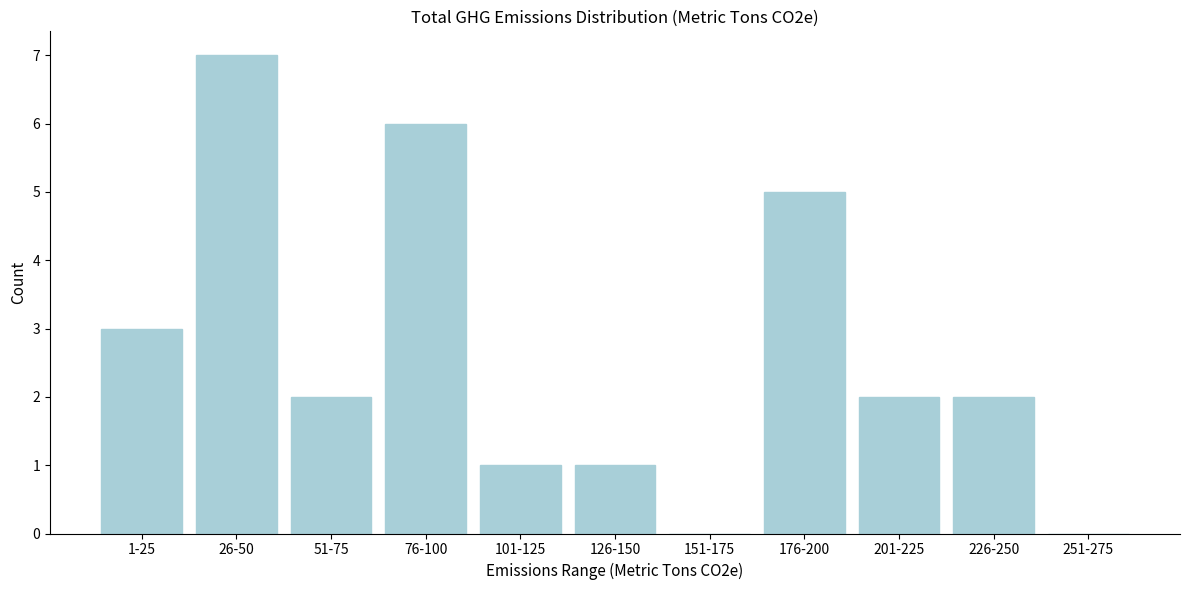

Reading left to right, list all the values displayed in this chart.

1-25=3	26-50=7	51-75=2	76-100=6	101-125=1	126-150=1	151-175=0	176-200=5	201-225=2	226-250=2	251-275=0